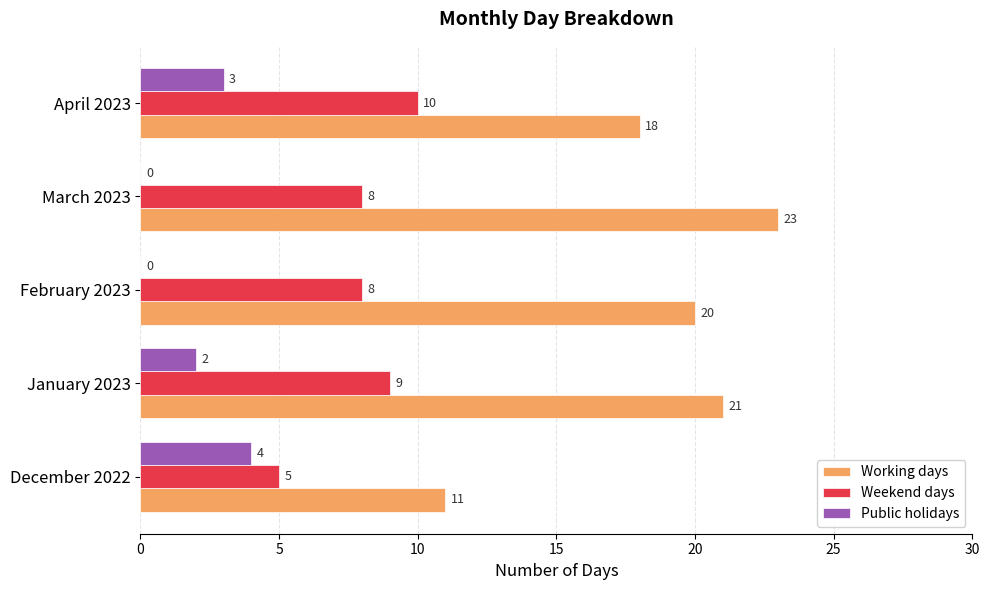

What is the sum of the Working days values at December 2022 and April 2023?

29